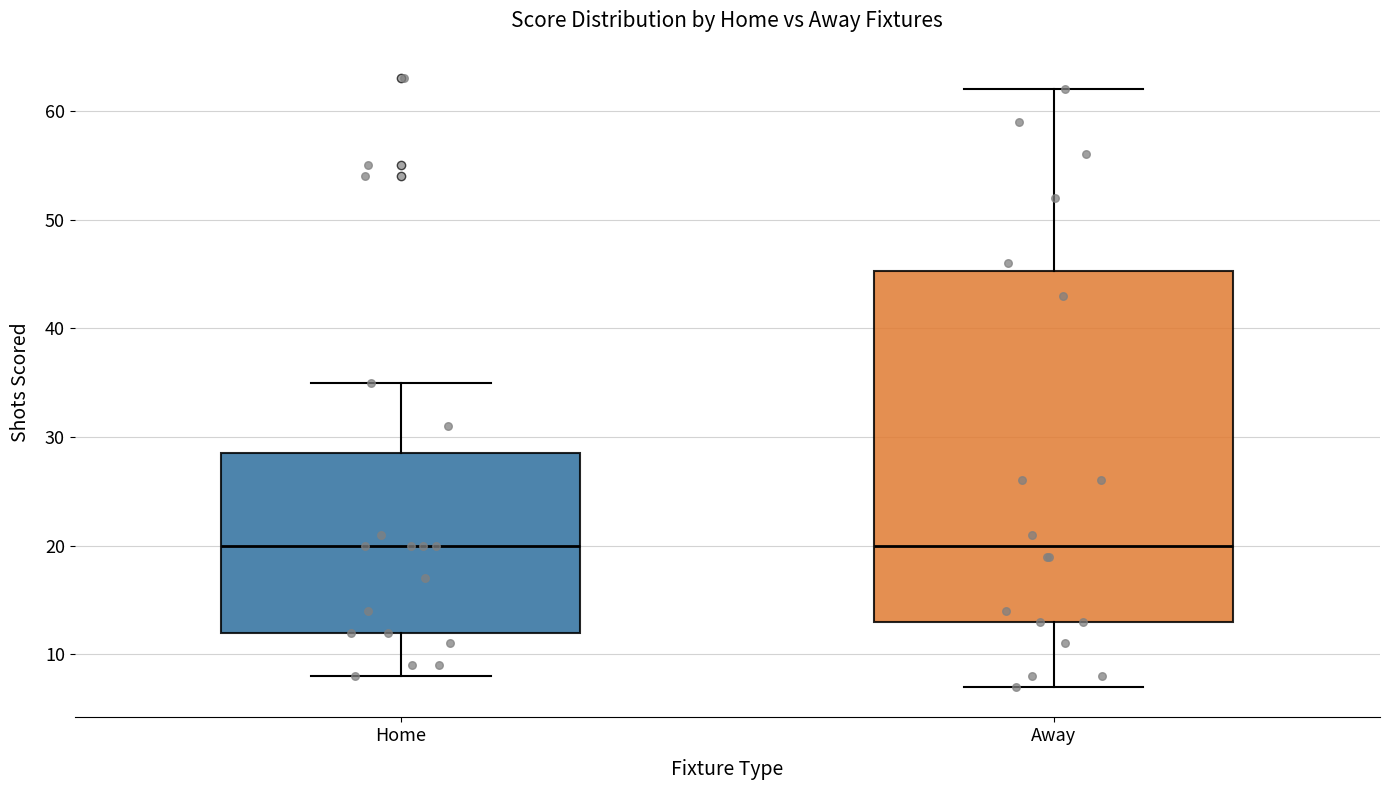

Which box is the tallest, from its lower edge to its upper edge?

Away